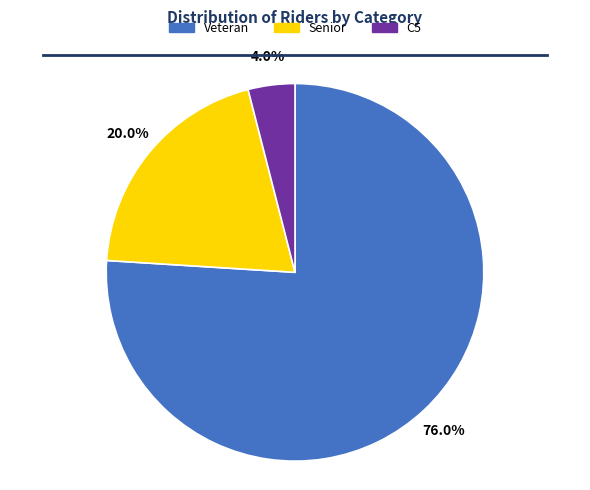

What is the total percentage of Senior and C5?

24.0%